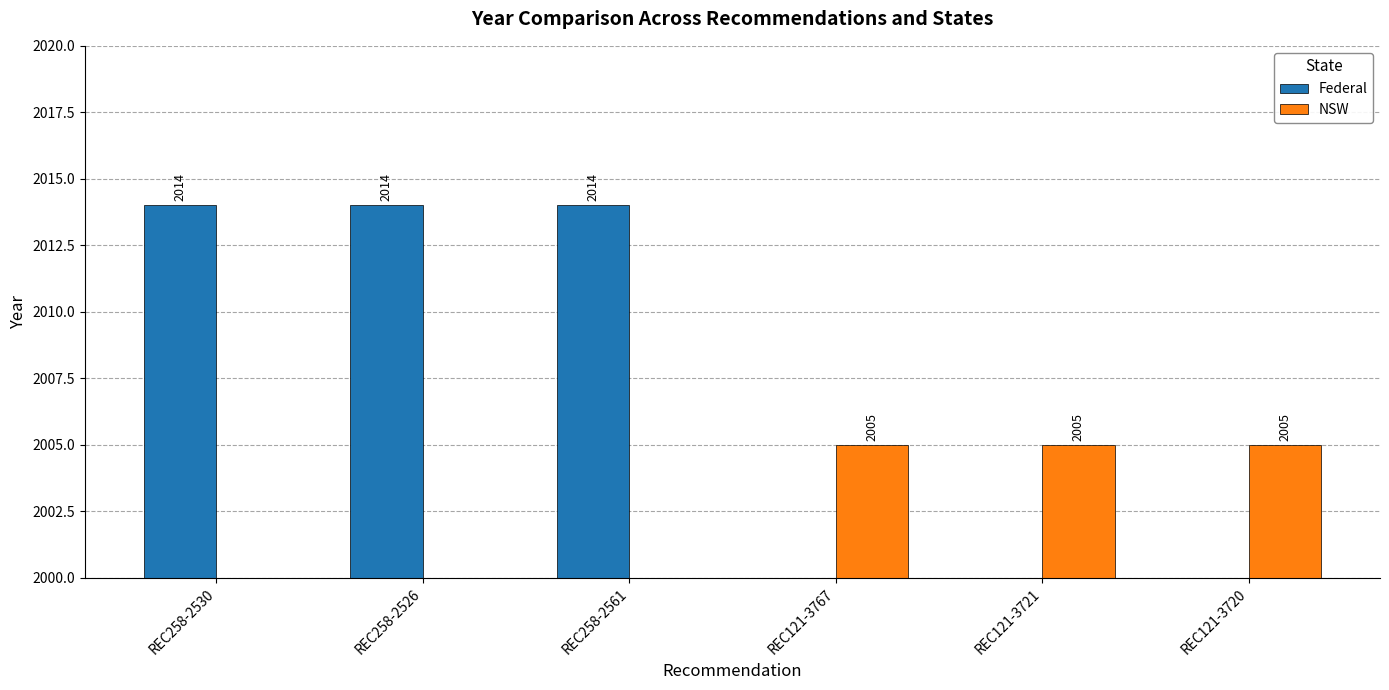

What is the difference between the maximum and minimum values in the Federal series?

2014